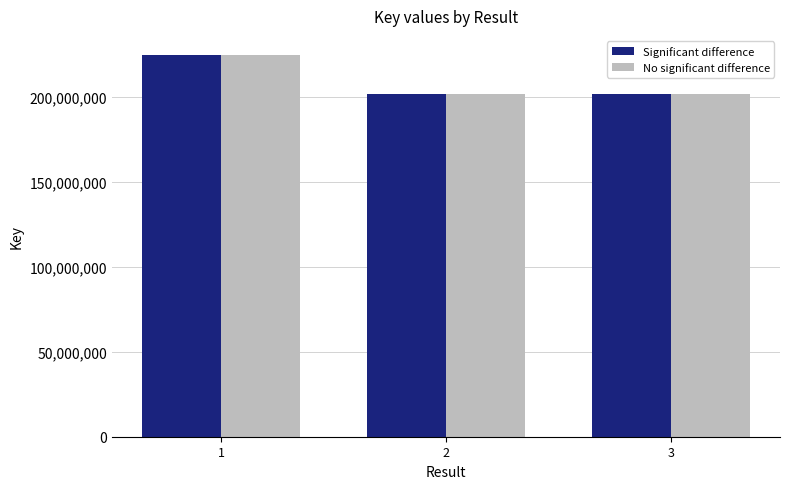

What is the difference between the Significant difference values at 3 and 1?

22844213